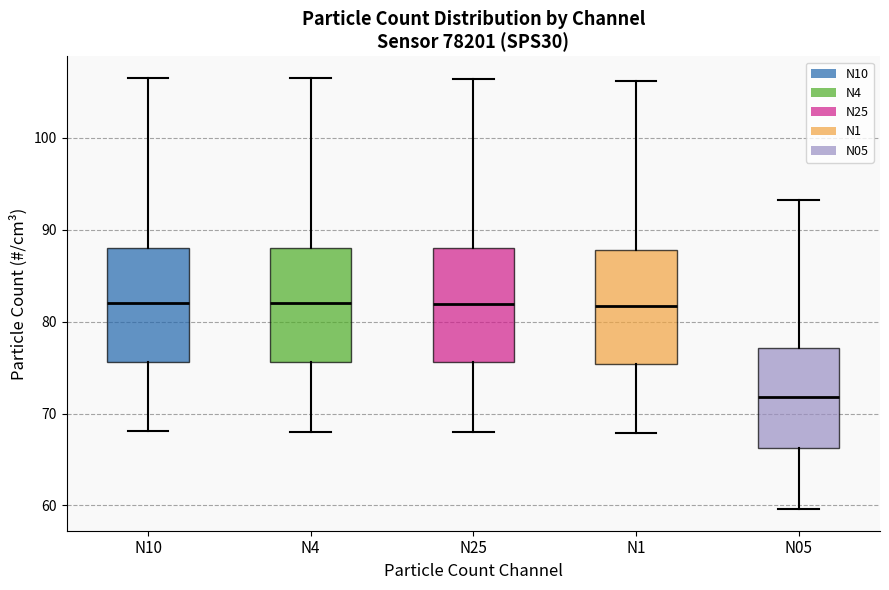

Reading left to right, read every box against the y-axis: the position of its median line, the range the box covers, and the ends of its whiskers. The values are not printed on the chart, so give them approximately, as read against the axis.

N10: median 82, box 76 to 88, whiskers 68 to 106
N4: median 82, box 76 to 88, whiskers 68 to 106
N25: median 82, box 76 to 88, whiskers 68 to 106
N1: median 82, box 75 to 88, whiskers 68 to 106
N05: median 72, box 66 to 77, whiskers 60 to 93